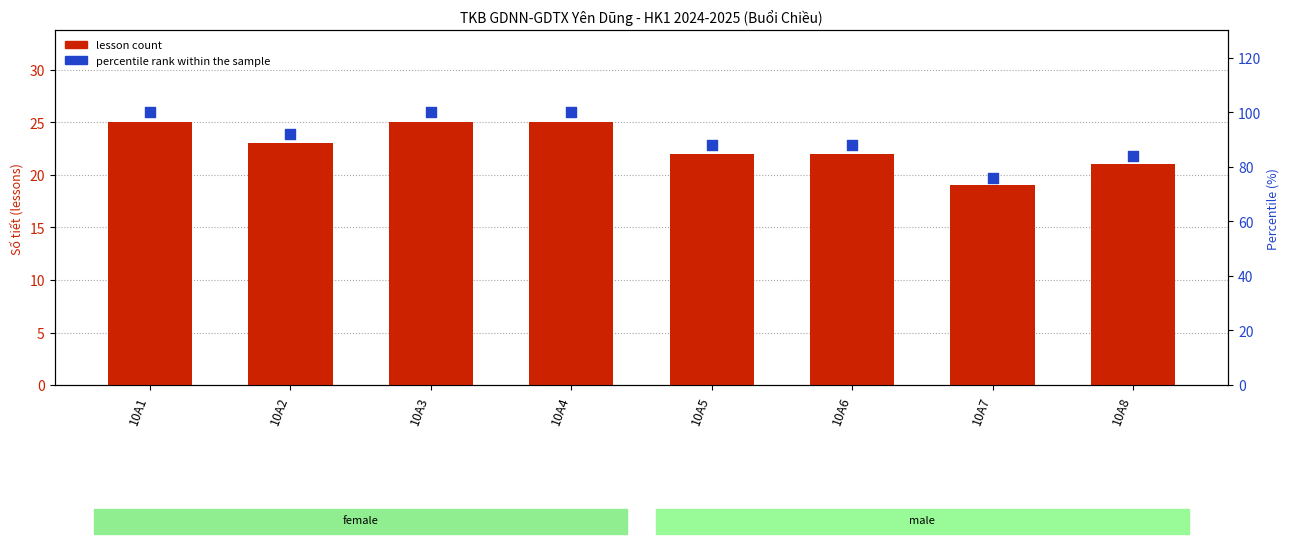

At which category is the sum across all series the highest?

10A1